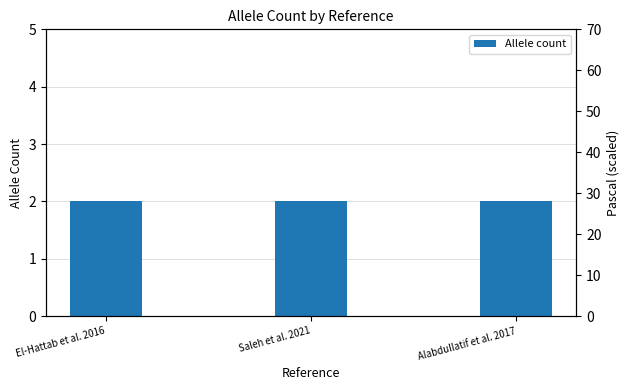

What is the approximate value of Allele count at El-Hattab et al. 2016?

2